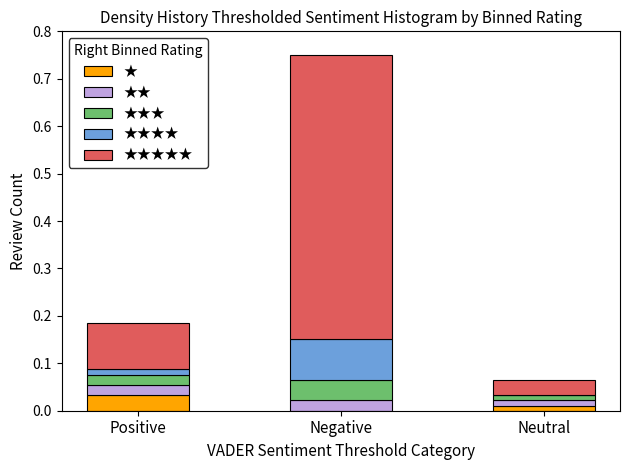

At which category is the sum across all series the highest?

Negative